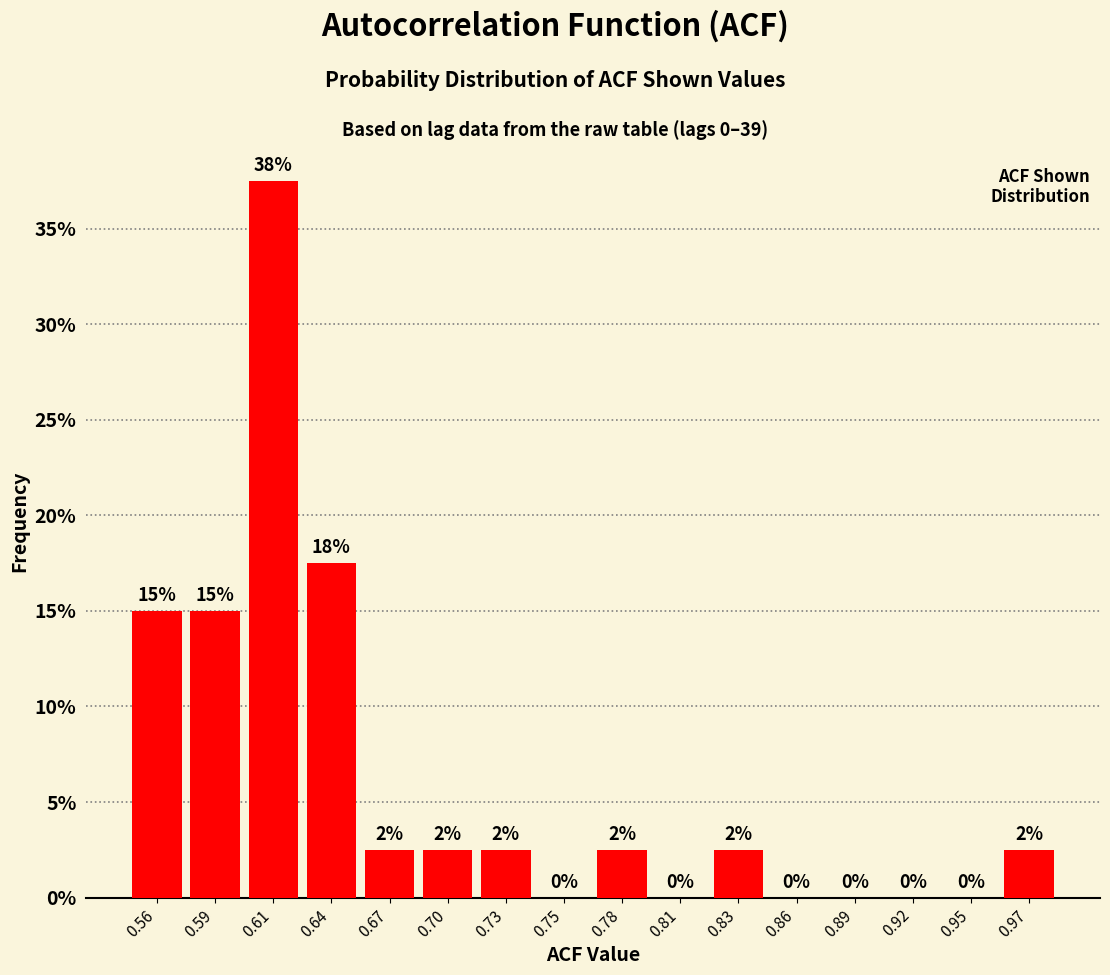

Between 0.59 and 0.83, which is larger?

0.59